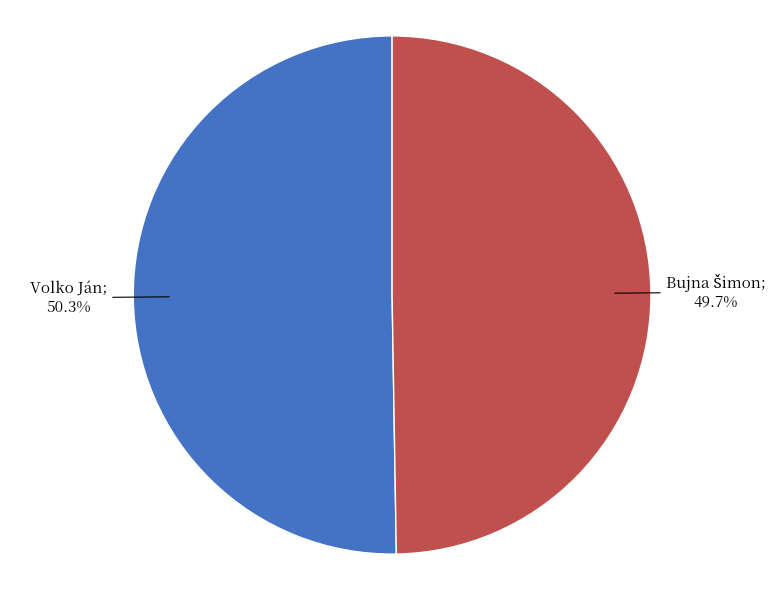

Is there any slice that represents more than half of the pie?

Yes